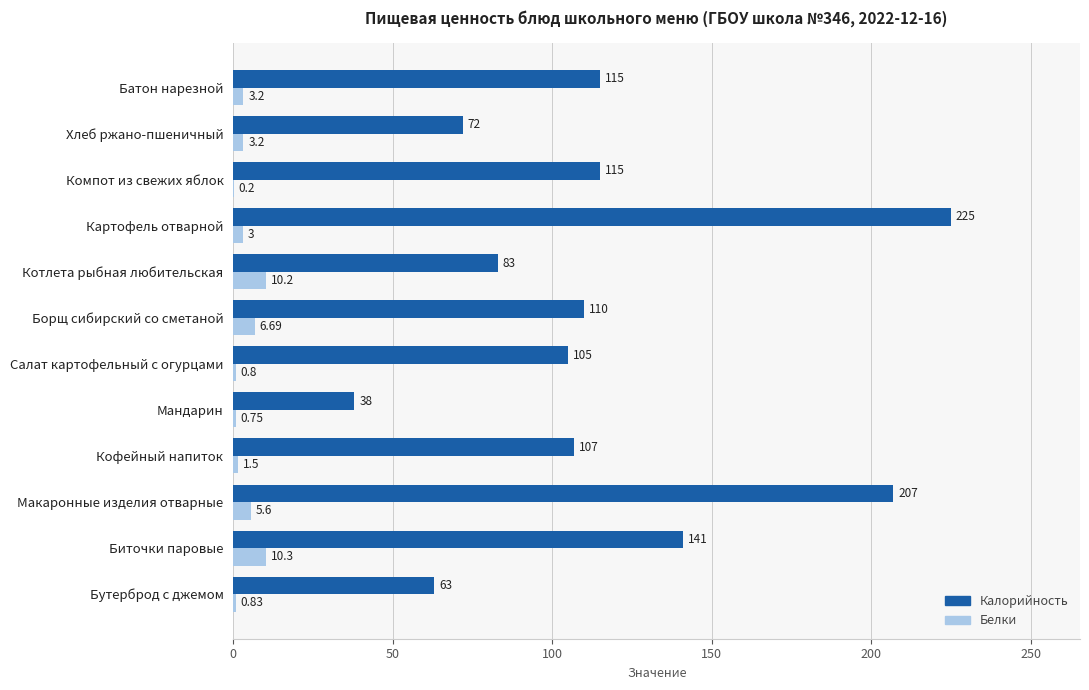

Which series has the largest total across all categories?

Калорийность